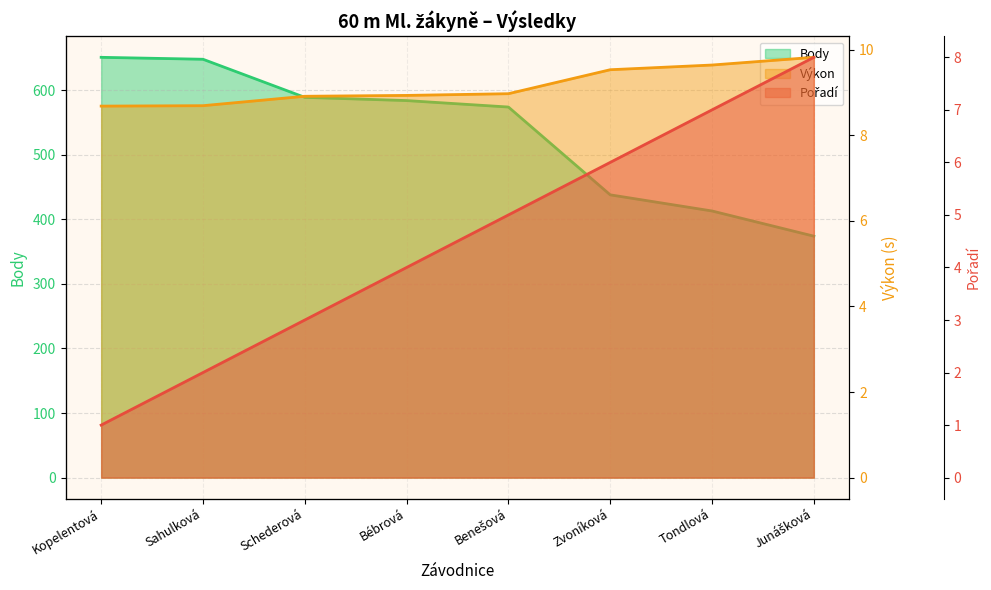

Reading right to left, list all the values displayed in this chart.

Pořadí: 8.0	7.0	6.0	5.0	4.0	3.0	2.0	1.0
Výkon: 9.8	9.6	9.5	9.0	8.9	8.9	8.7	8.7
Body: 374.0	413.0	438.0	574.0	584.0	589.0	648.0	651.0